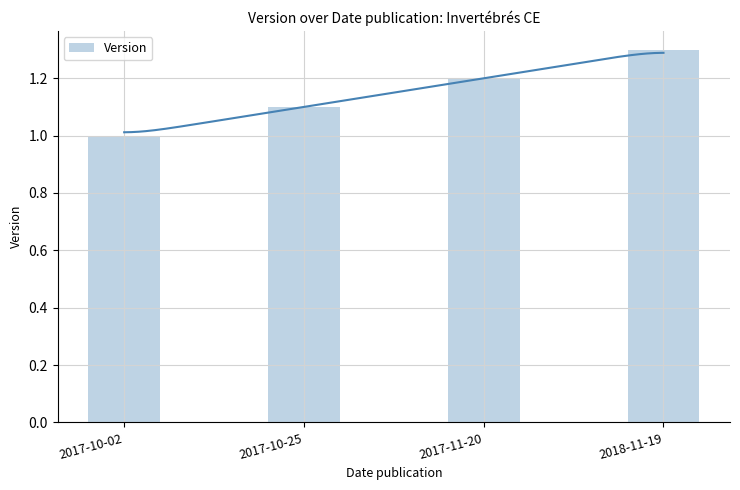

What is the smallest value displayed?

1.0